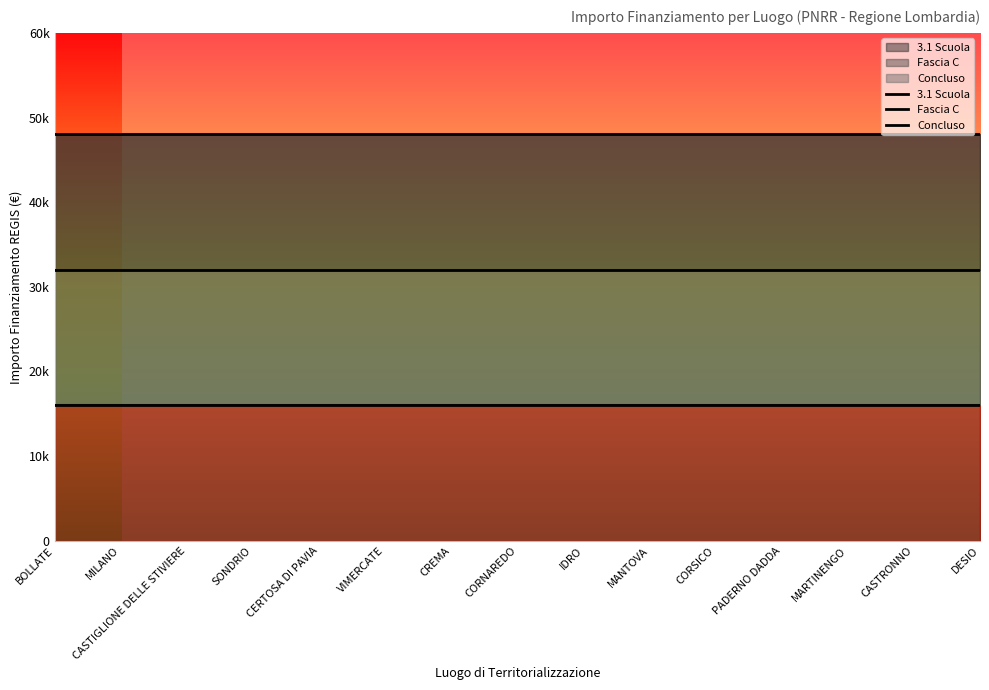

What is the total value across all series at MARTINENGO?

96000